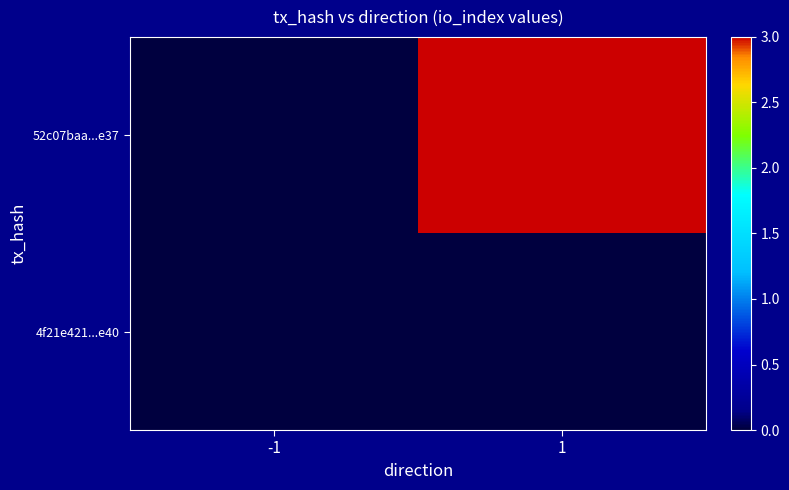

How many categories are shown in the chart?

2